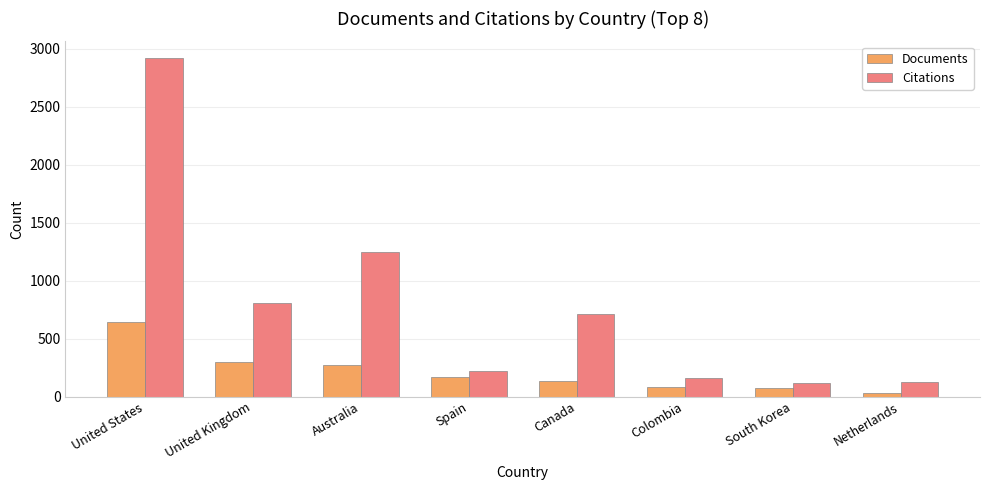

Which series has the largest total across all categories?

Citations